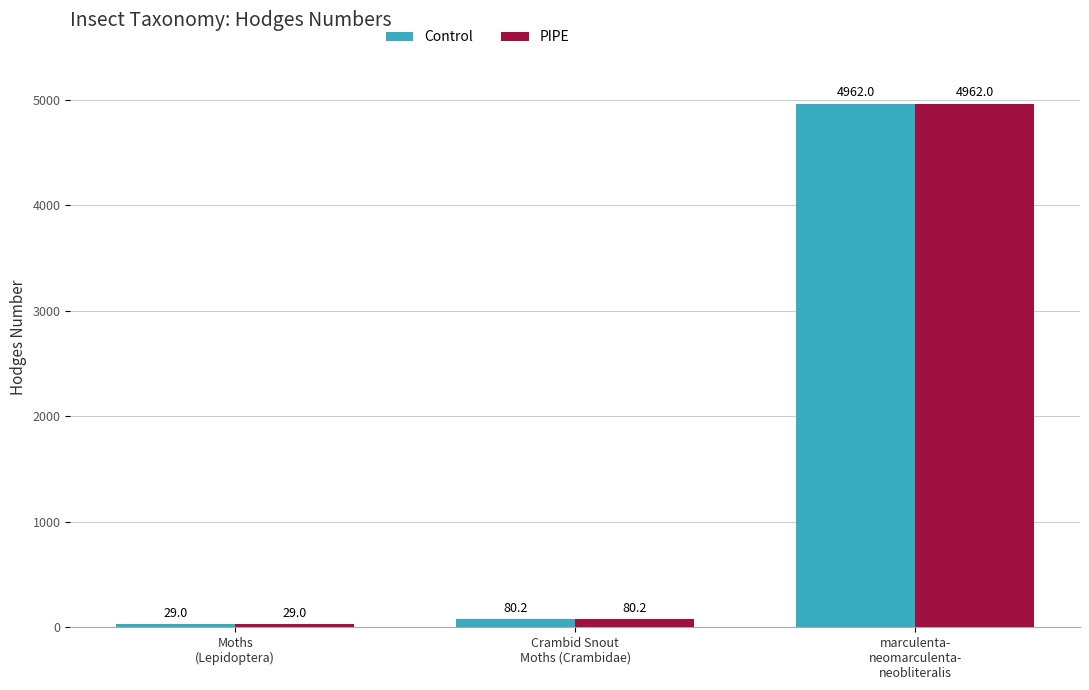

Reading left to right, what are all the values shown in this chart?

Control: Moths
(Lepidoptera)=29.0	Crambid Snout
Moths (Crambidae)=80.2	marculenta-
neomarculenta-
neobliteralis=4962.0
PIPE: Moths
(Lepidoptera)=29.0	Crambid Snout
Moths (Crambidae)=80.2	marculenta-
neomarculenta-
neobliteralis=4962.0